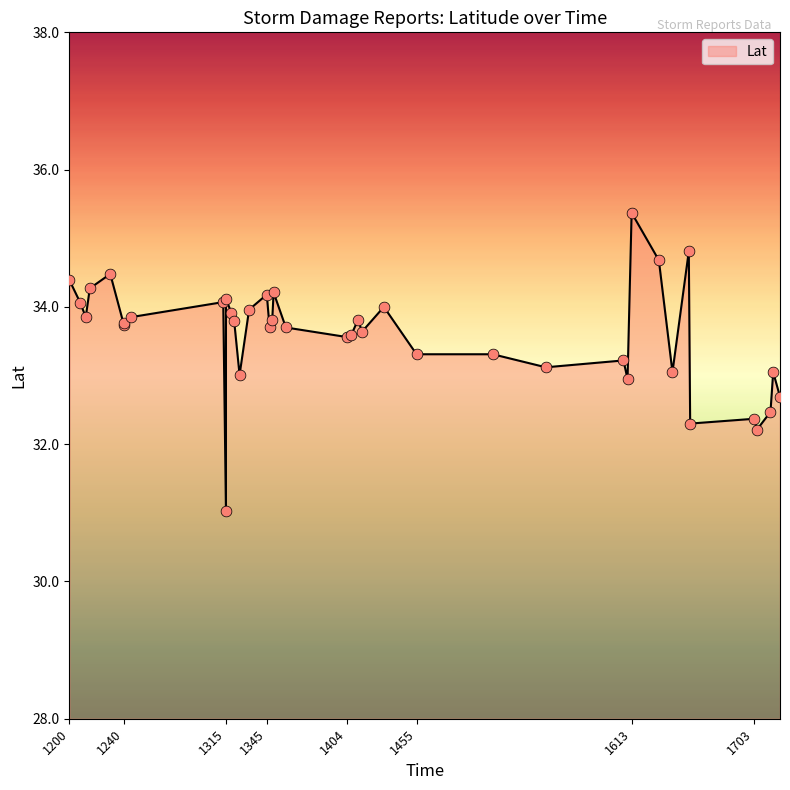

Approximately how many times larger is the value at 1332 compared to 1240?

1.0